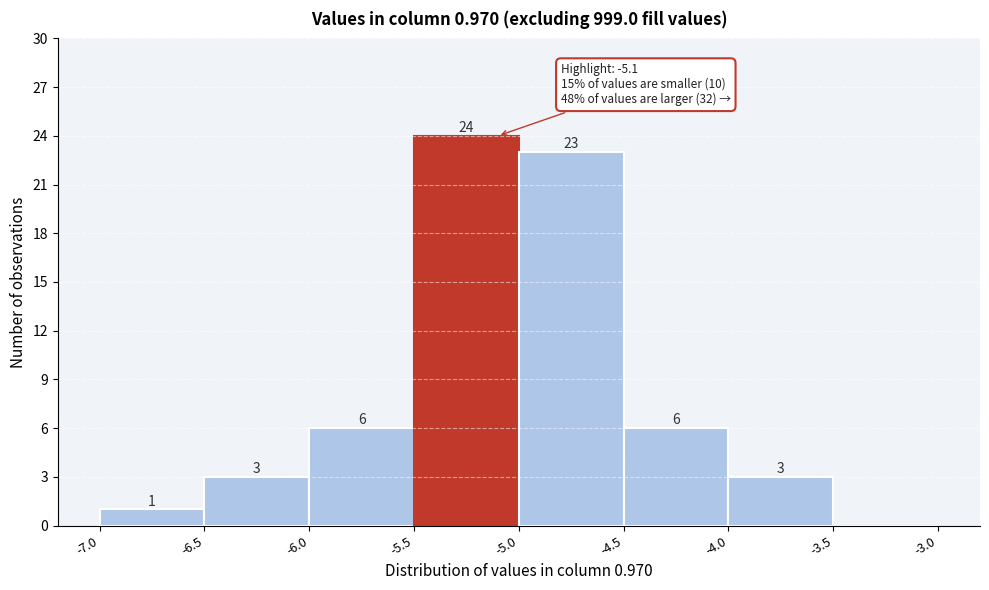

Over which range of the x-axis is the bar tallest?

-5.5 to -5.0